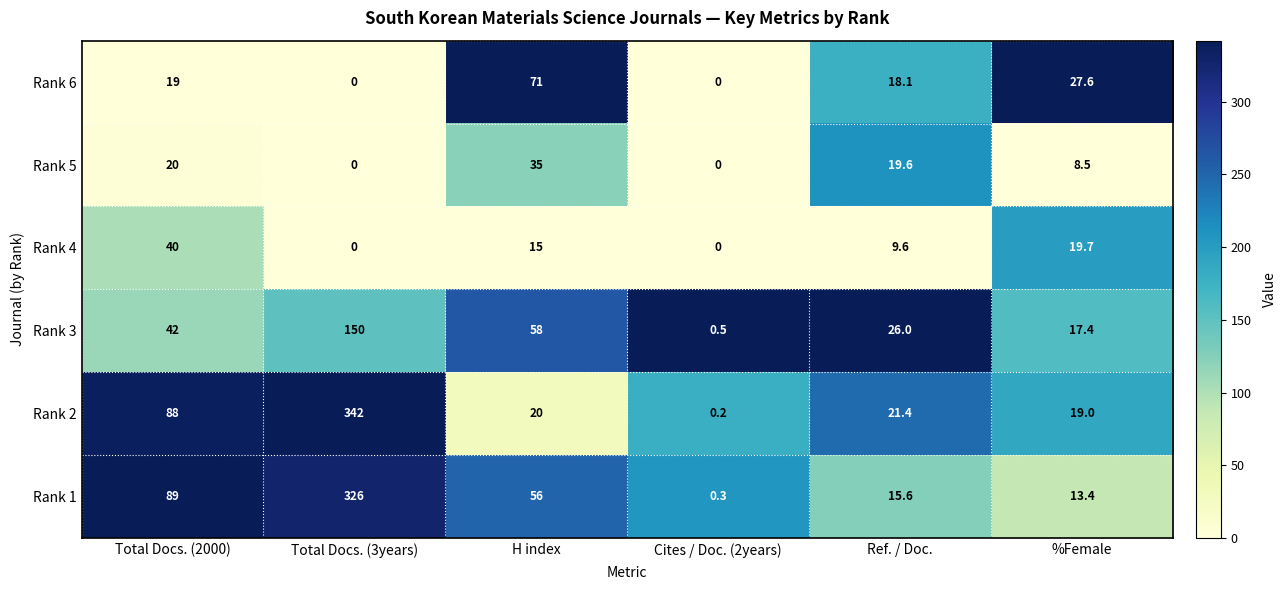

Is the value of Rank 4 at H index greater than the value of Rank 3 at %Female?

No